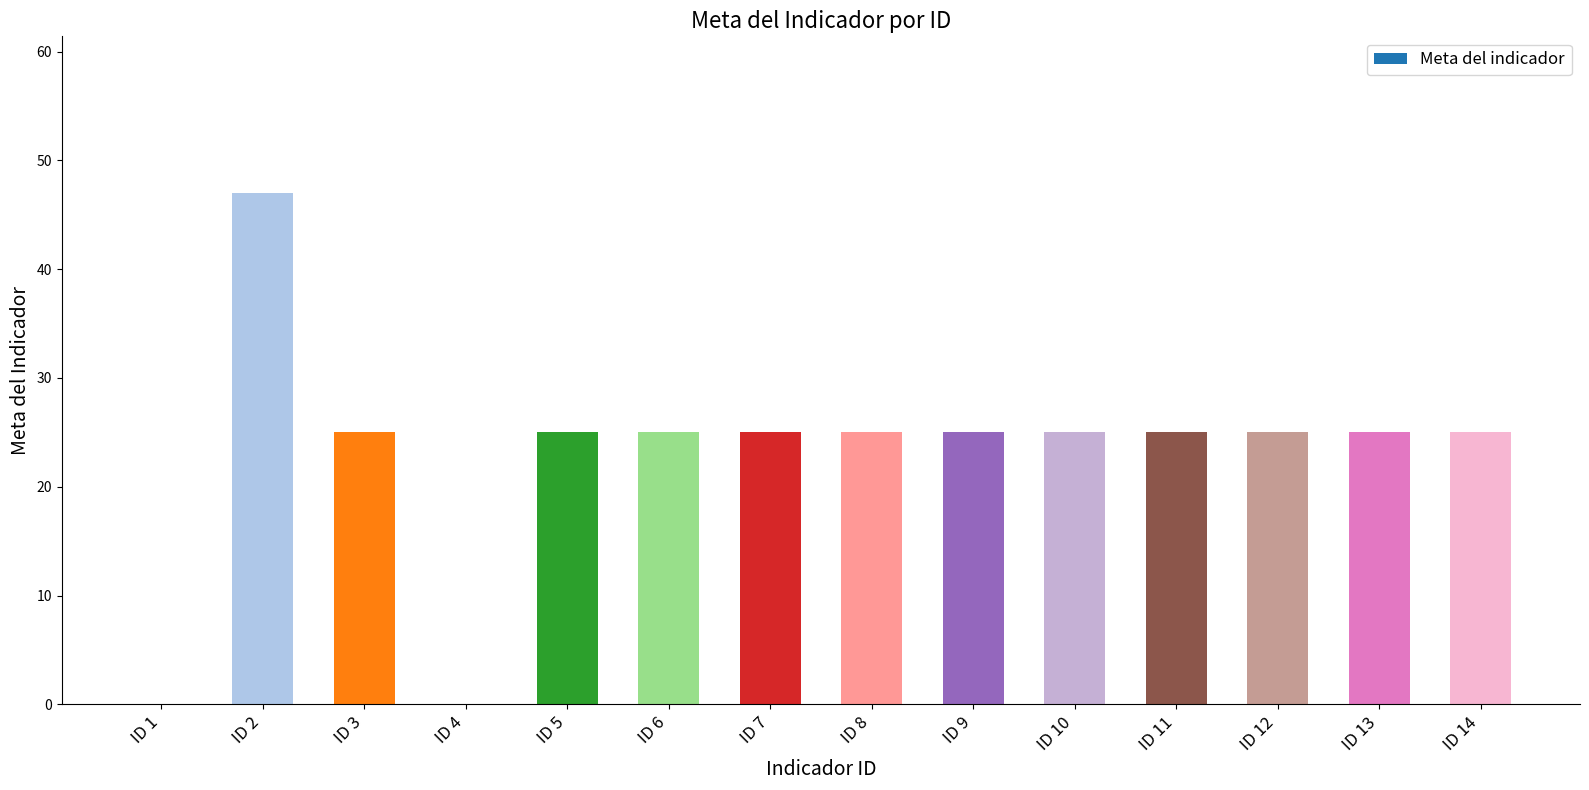

Approximately how many times larger is the value at ID 9 compared to ID 13?

1.0